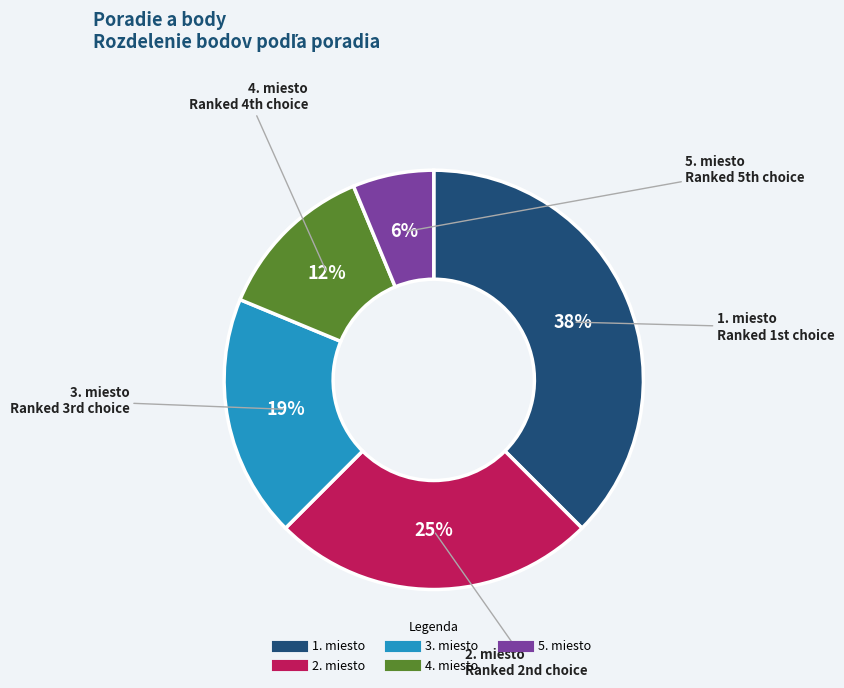

What percentage is the 3. miesto slice, to the nearest percent?

19%